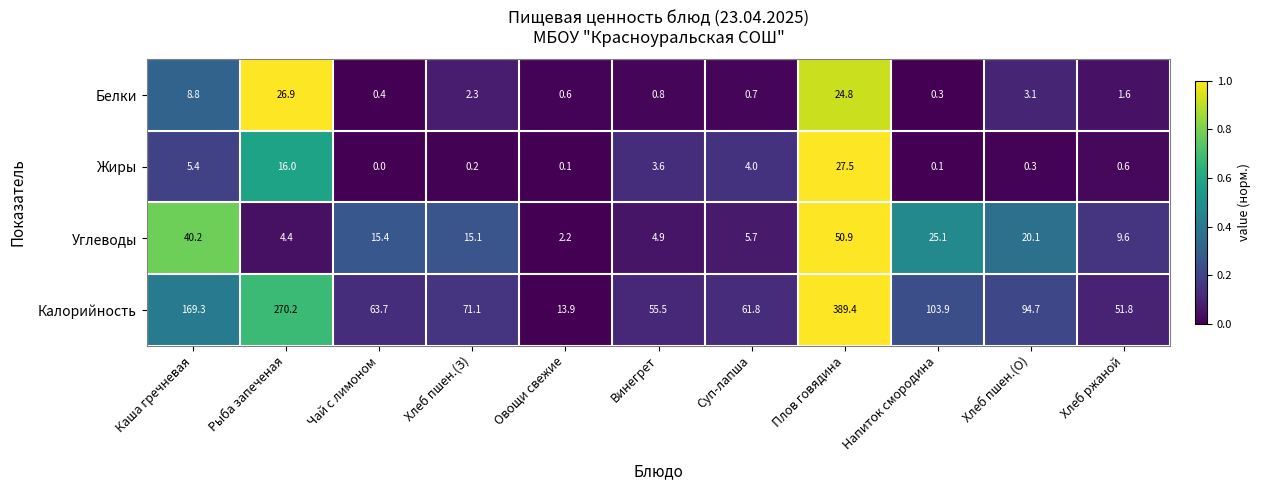

The value of Белки at Хлеб ржаной is 2.6. True or false?

False